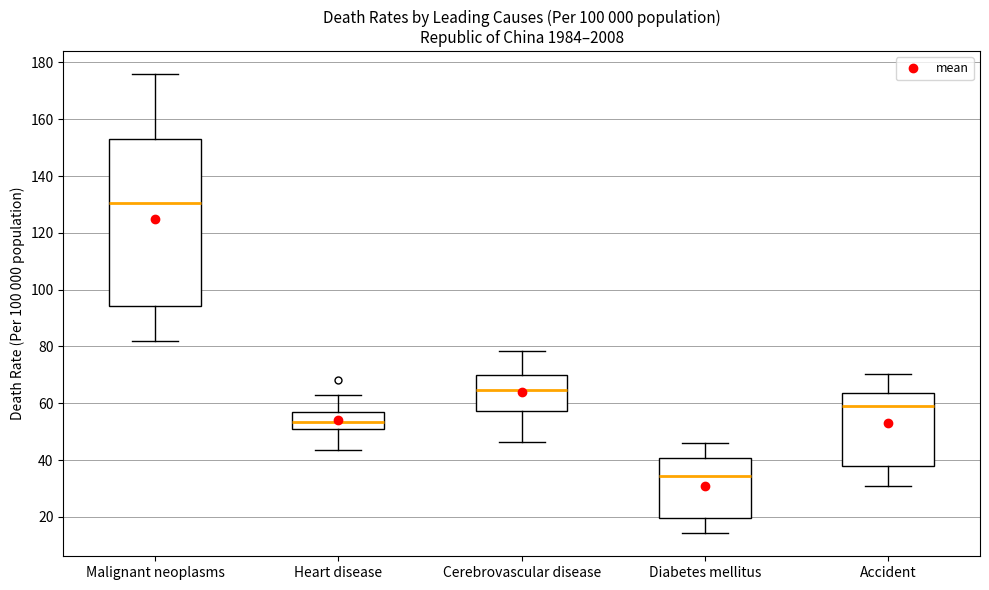

Reading left to right, transcribe this box plot: for each box, give where its median line is, the range the box spans, and where its two whiskers end, as read against the y-axis. The values are not printed on the chart, so give them approximately, as read against the axis.

Malignant neoplasms: median 130, box 94 to 152, whiskers 82 to 176
Heart disease: median 54, box 50 to 56, whiskers 44 to 62
Cerebrovascular disease: median 64, box 58 to 70, whiskers 46 to 78
Diabetes mellitus: median 34, box 20 to 40, whiskers 14 to 46
Accident: median 58, box 38 to 64, whiskers 30 to 70